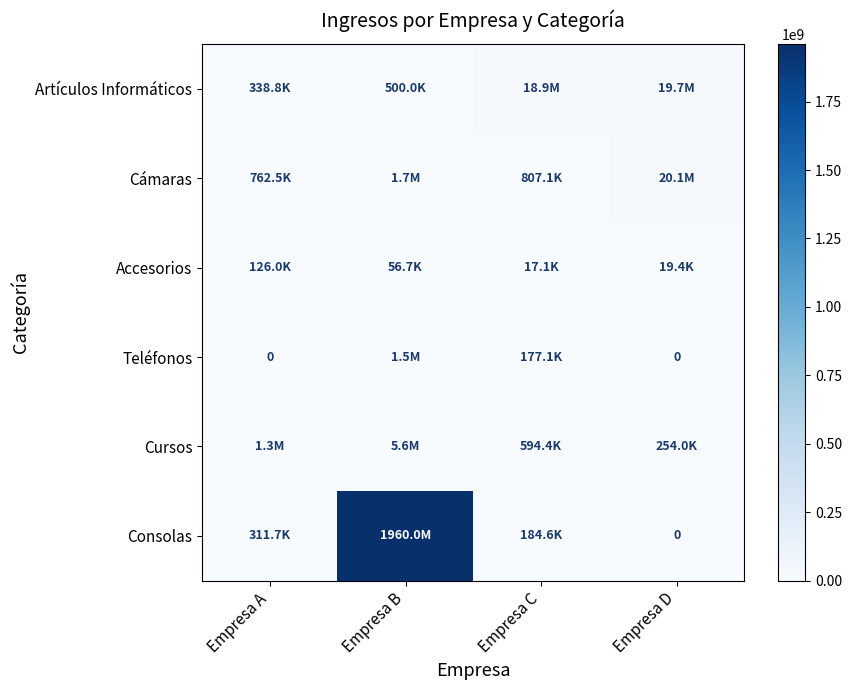

What is the difference between the Teléfonos values at Empresa C and Empresa D?

177100.0